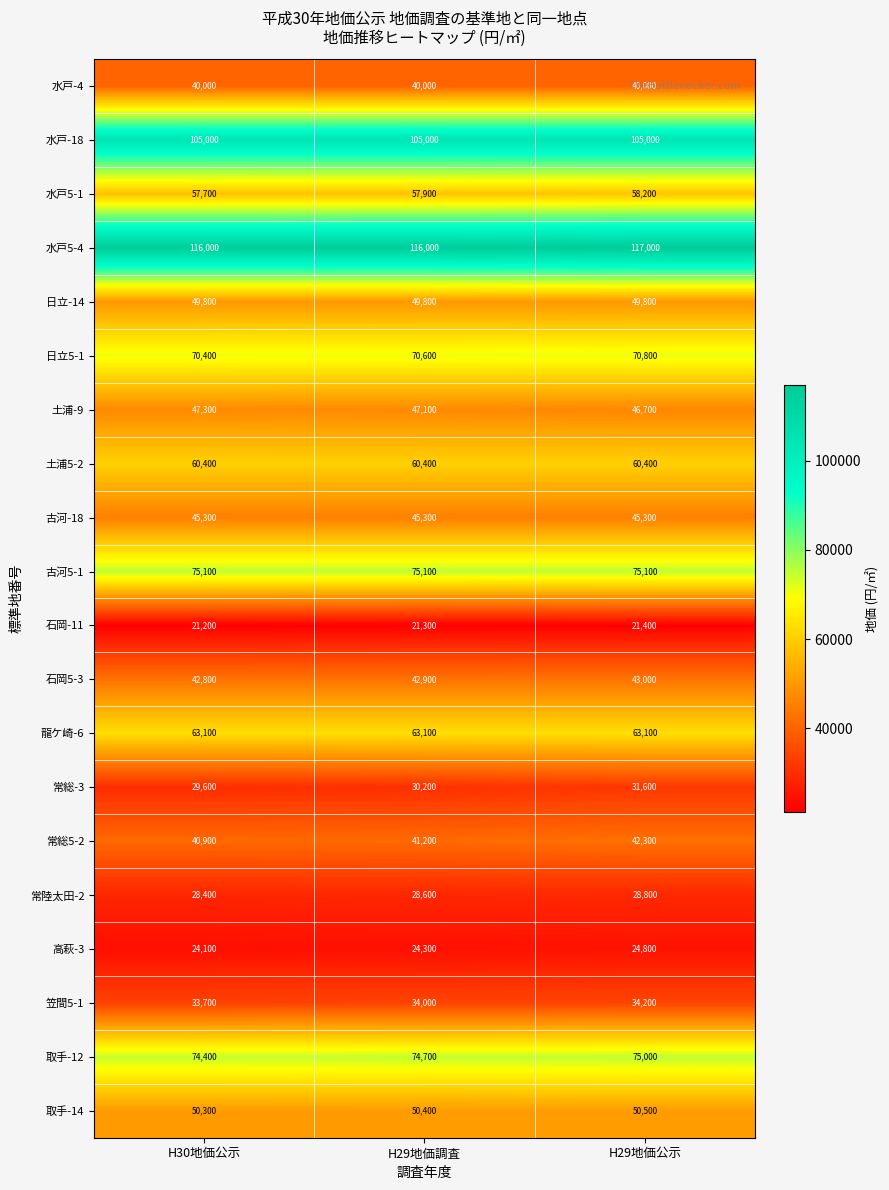

Is it true that 常総5-2 equals 40900 at H30地価公示?

True